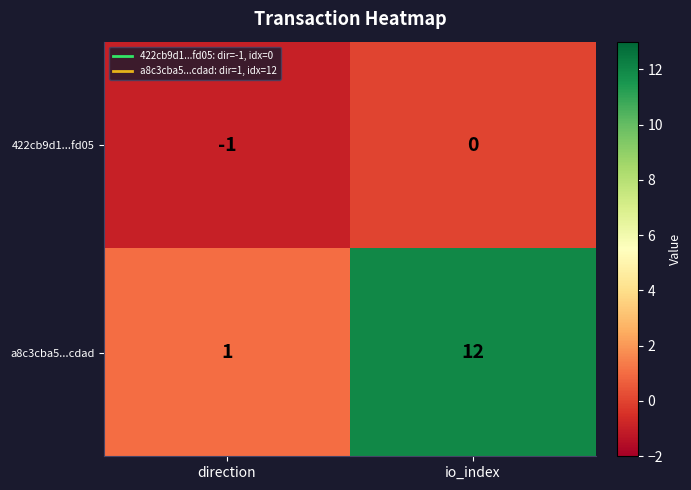

Between direction and io_index, which series saw the biggest shift?

a8c3cba5...cdad